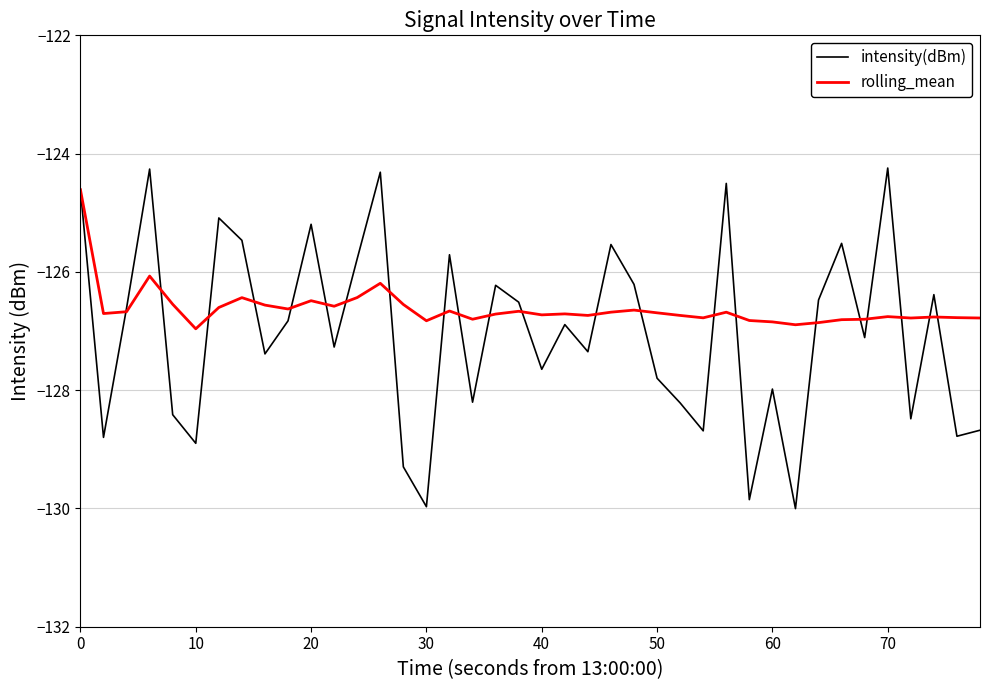

Which series has the widest spread of values?

intensity(dBm)